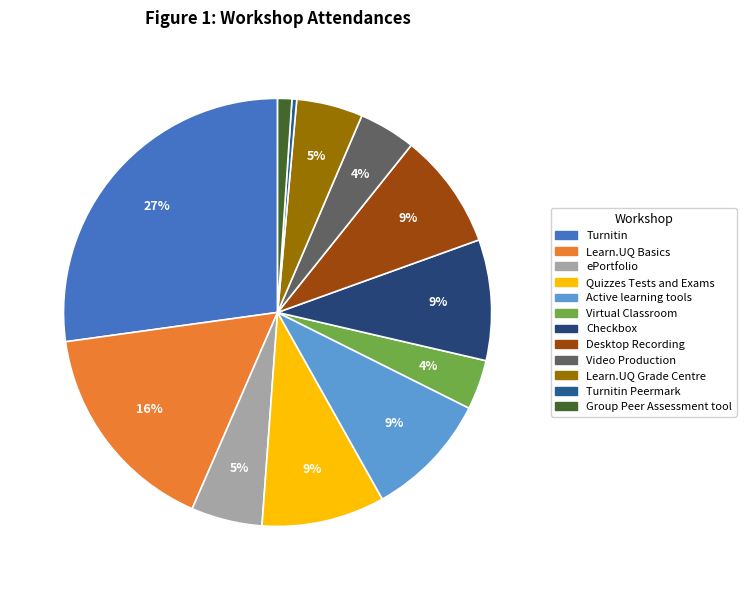

How many slices are in this pie chart?

12